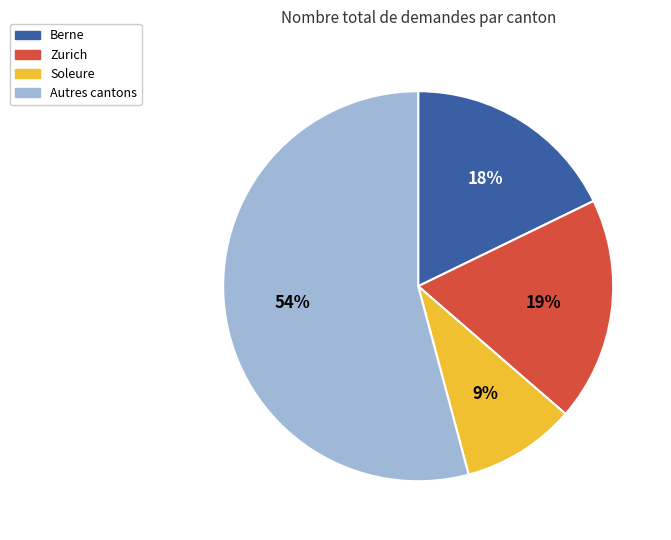

Count the number of slices in the pie.

4